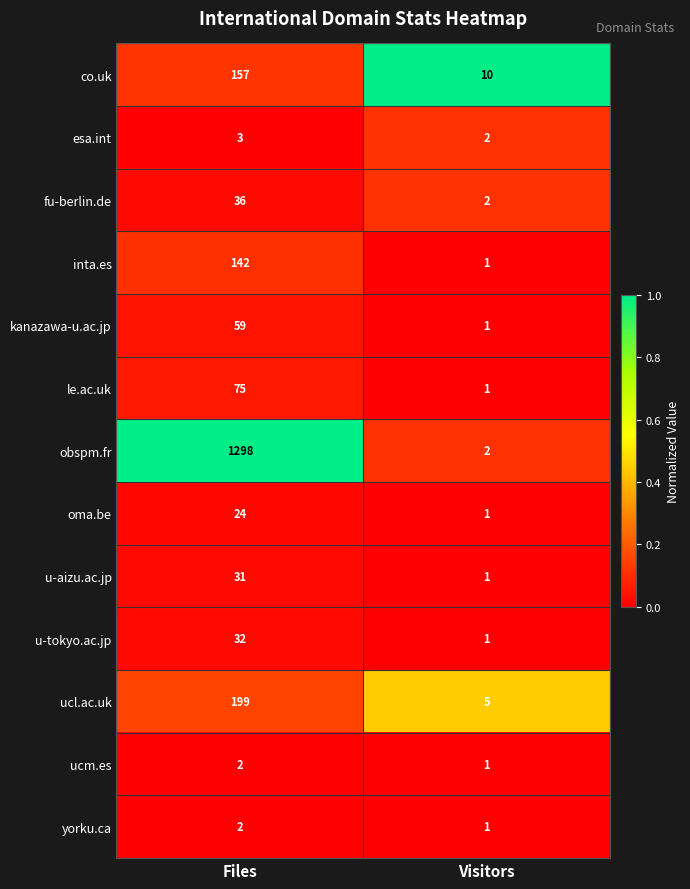

What is the maximum value shown in the chart?

1298